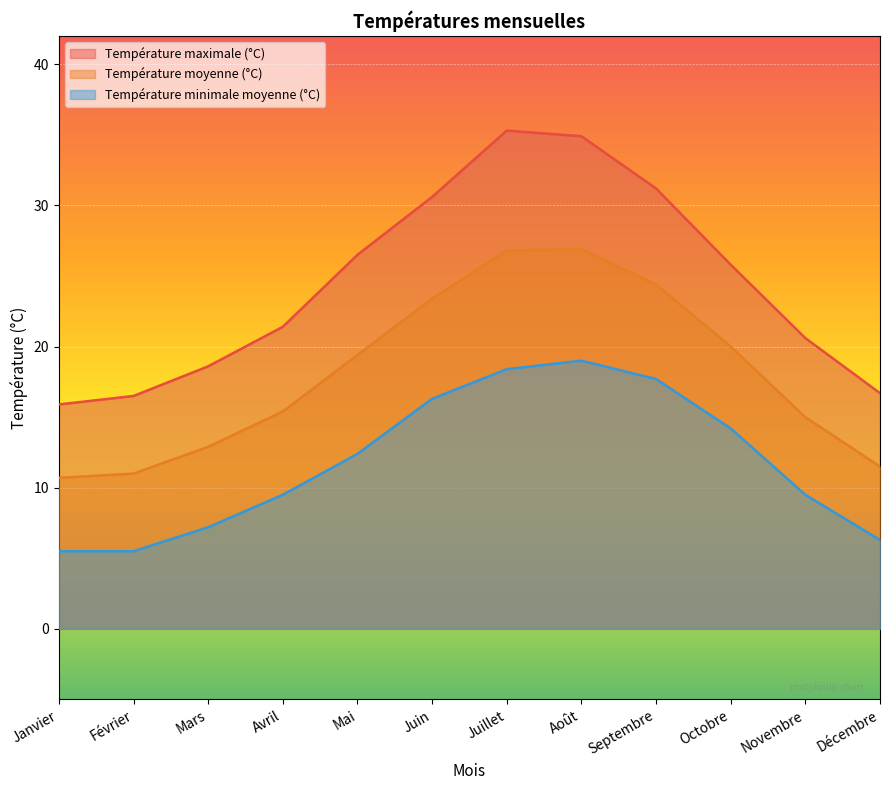

At which category is the sum across all series the highest?

Août